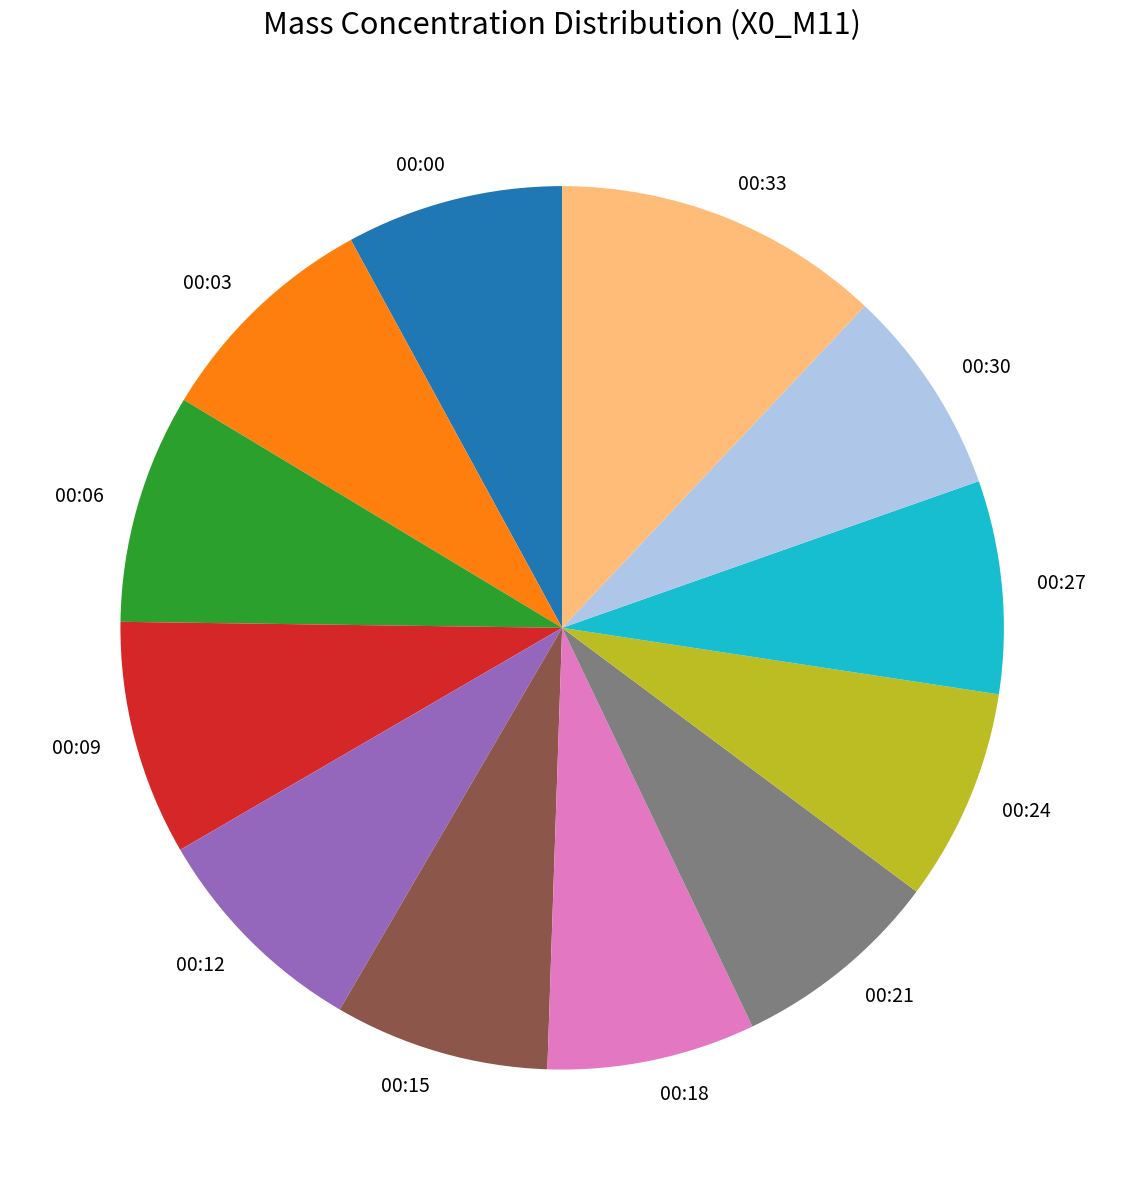

True or false: 00:00 accounts for 8% of the total.

True